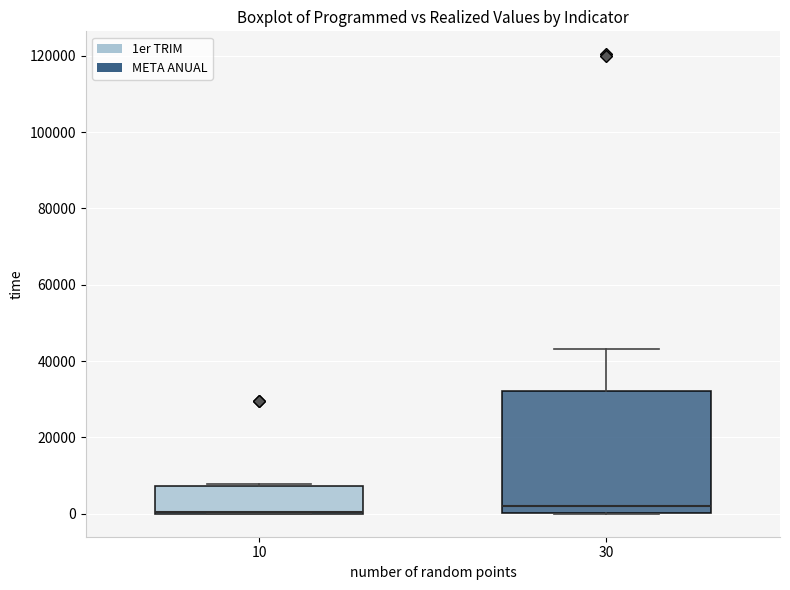

Where is the upper edge of the box at x = 10 on the y-axis? The values are not printed on the chart, so give them approximately, as read against the axis.

8000